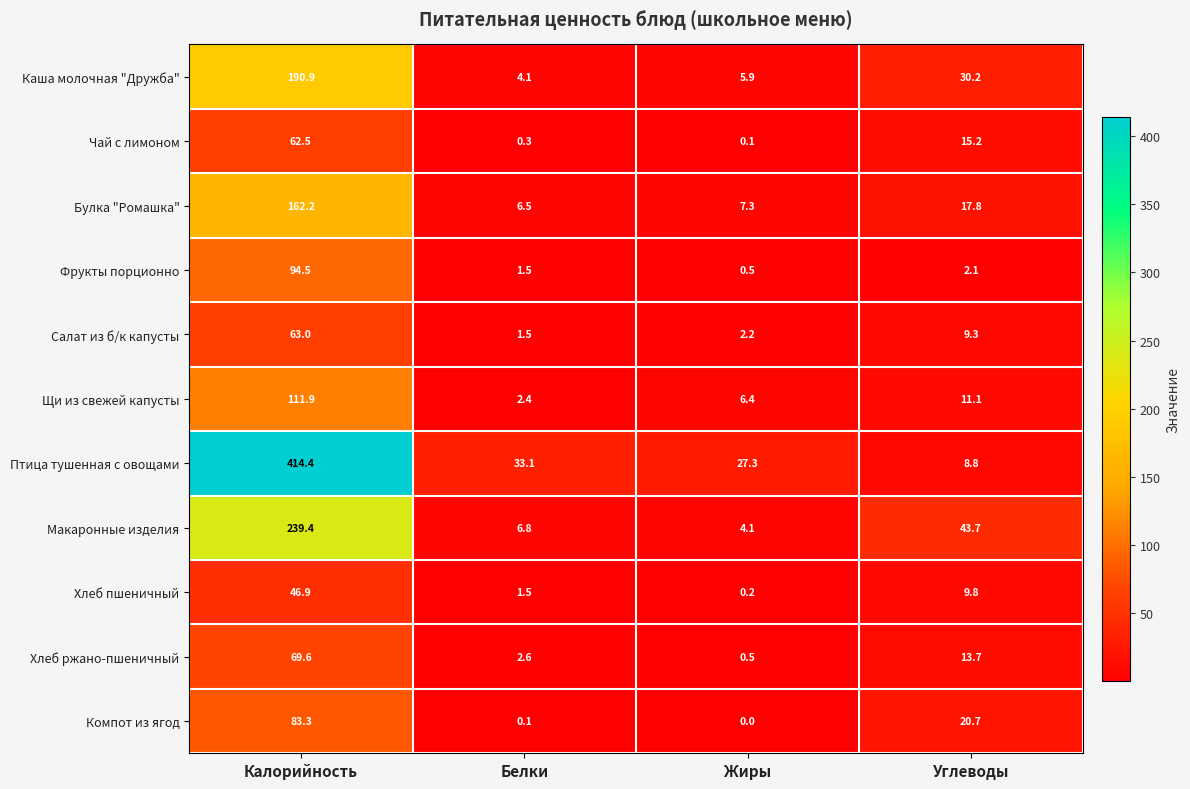

What is the total value across all series at Углеводы?

182.4